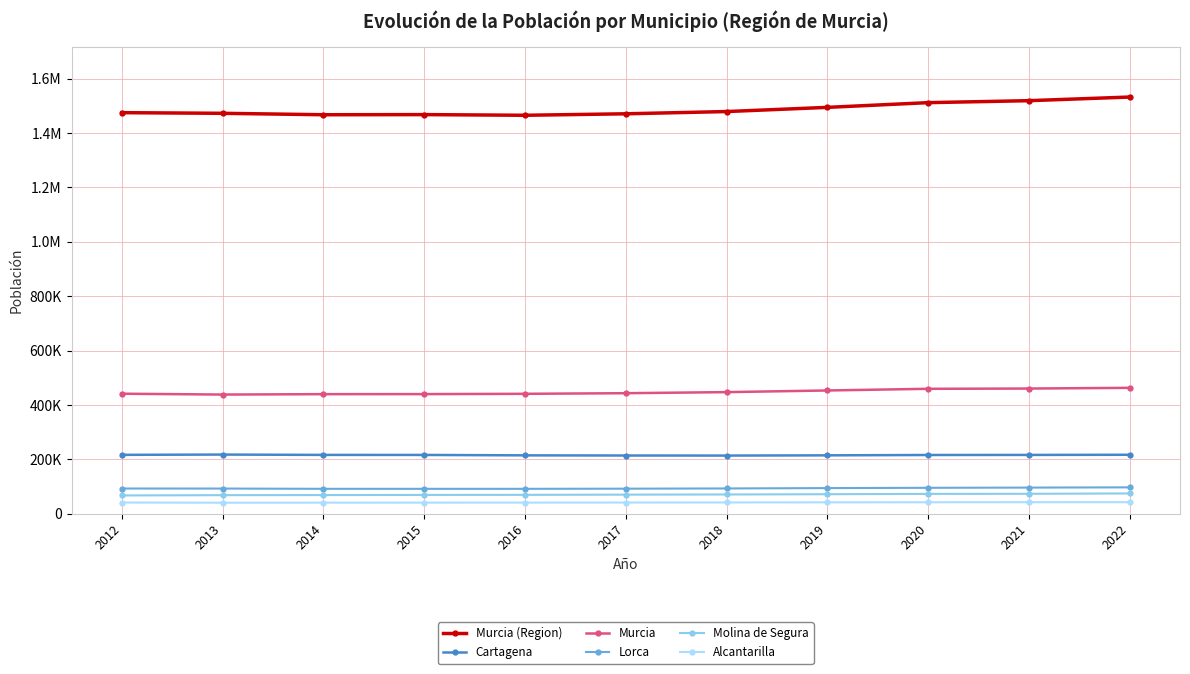

Which series has the widest spread of values?

Murcia (Region)